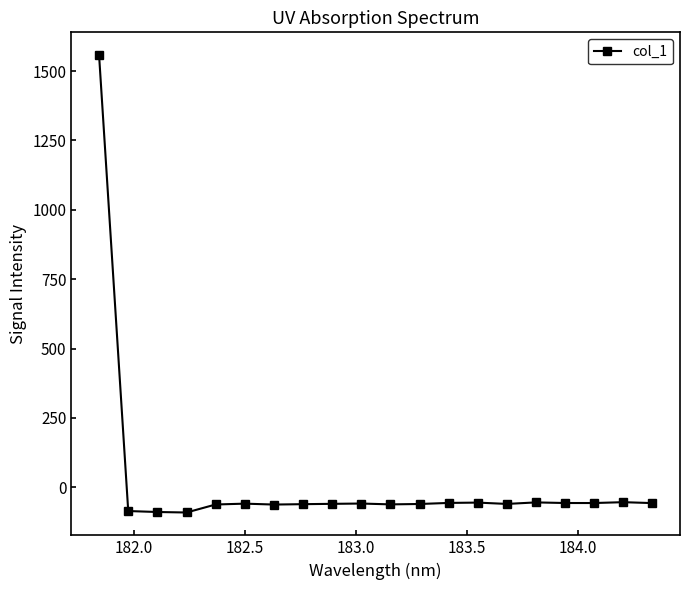

How many values are below -58?

12